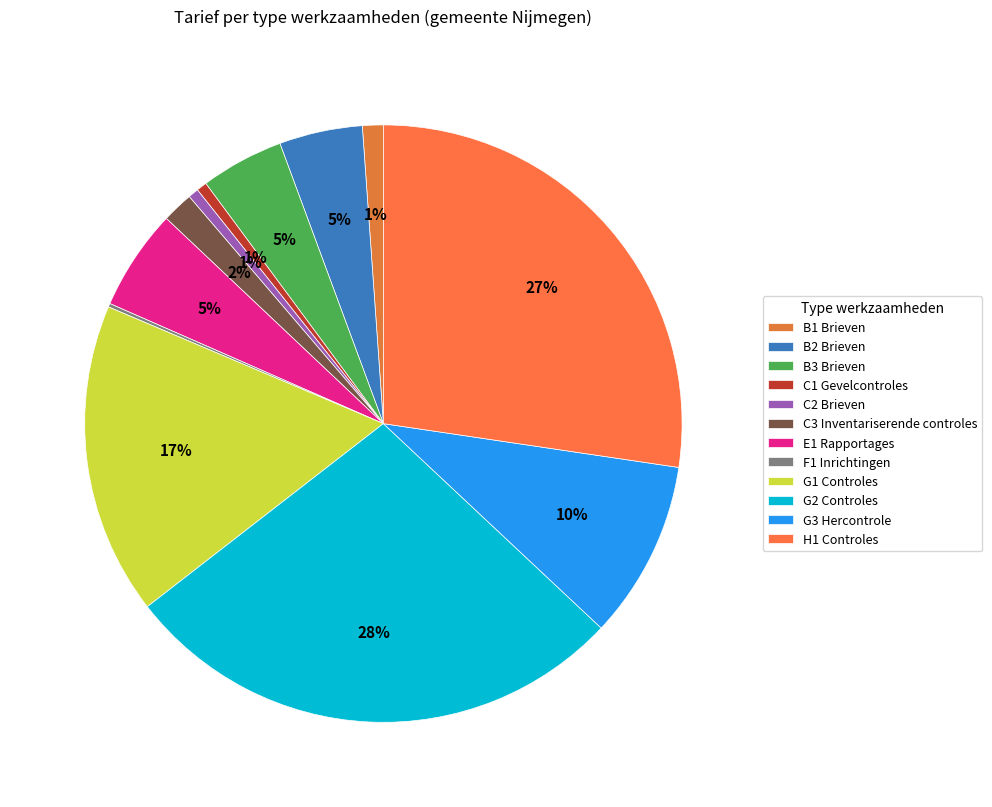

Is there a majority slice in this chart?

No